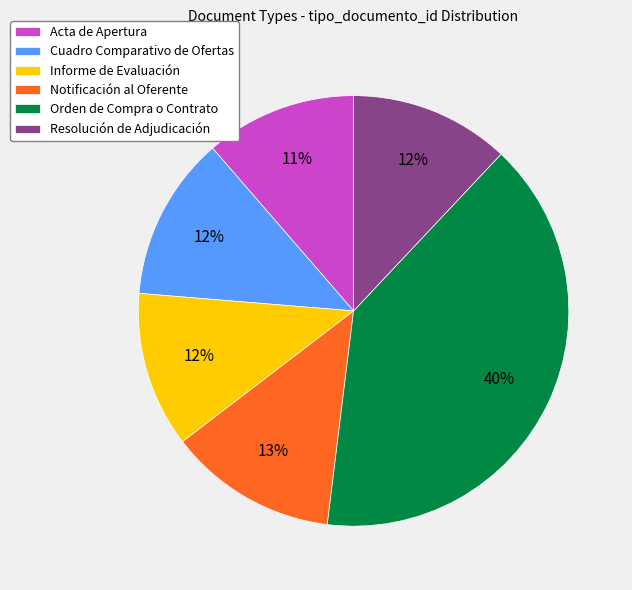

True or false: Informe de Evaluación accounts for 12% of the total.

True